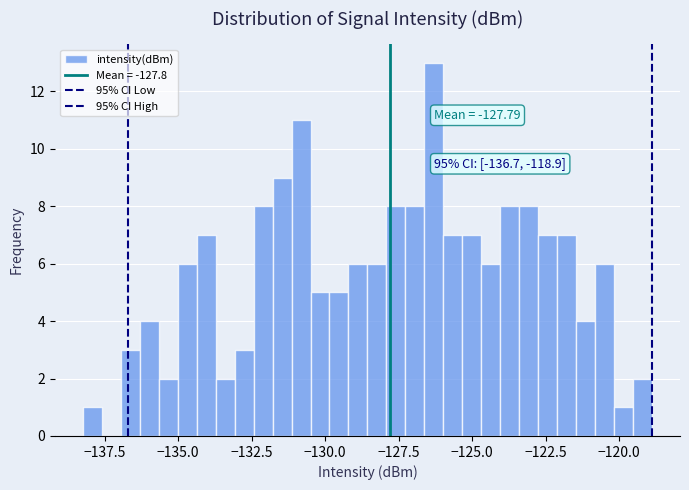

Around what value on the x-axis is the tallest bar? Give the approximate position of its centre, as read against the axis.

-126.5